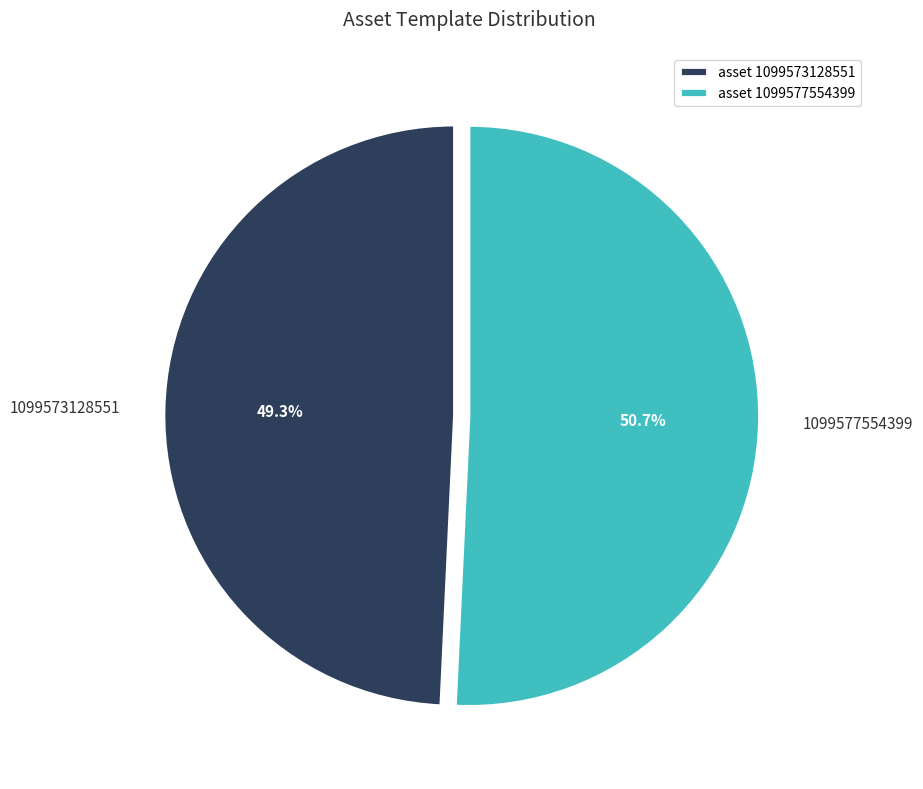

How many segments does this pie chart have?

2